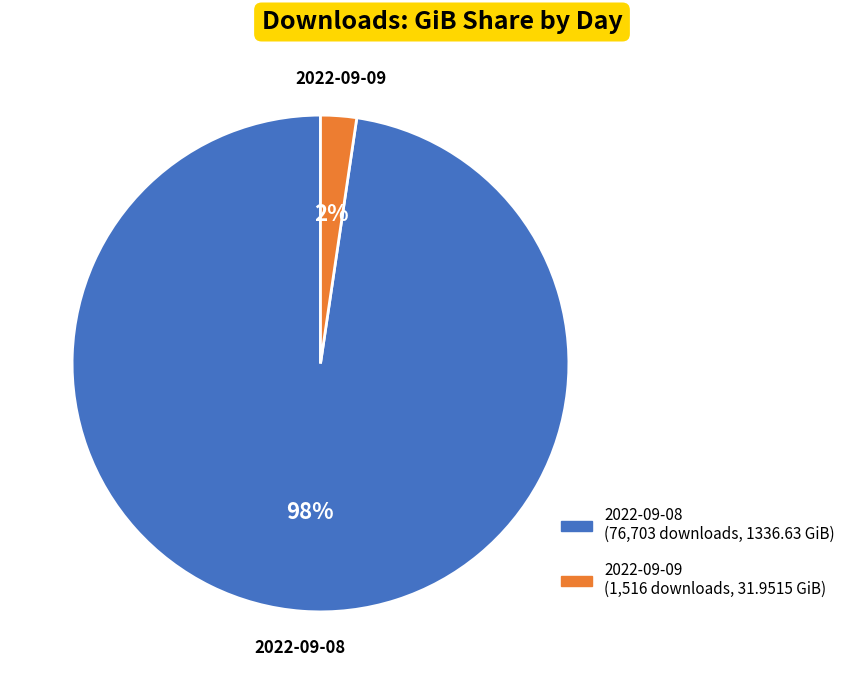

Rank the categories by value from lowest to highest.

2022-09-09, 2022-09-08